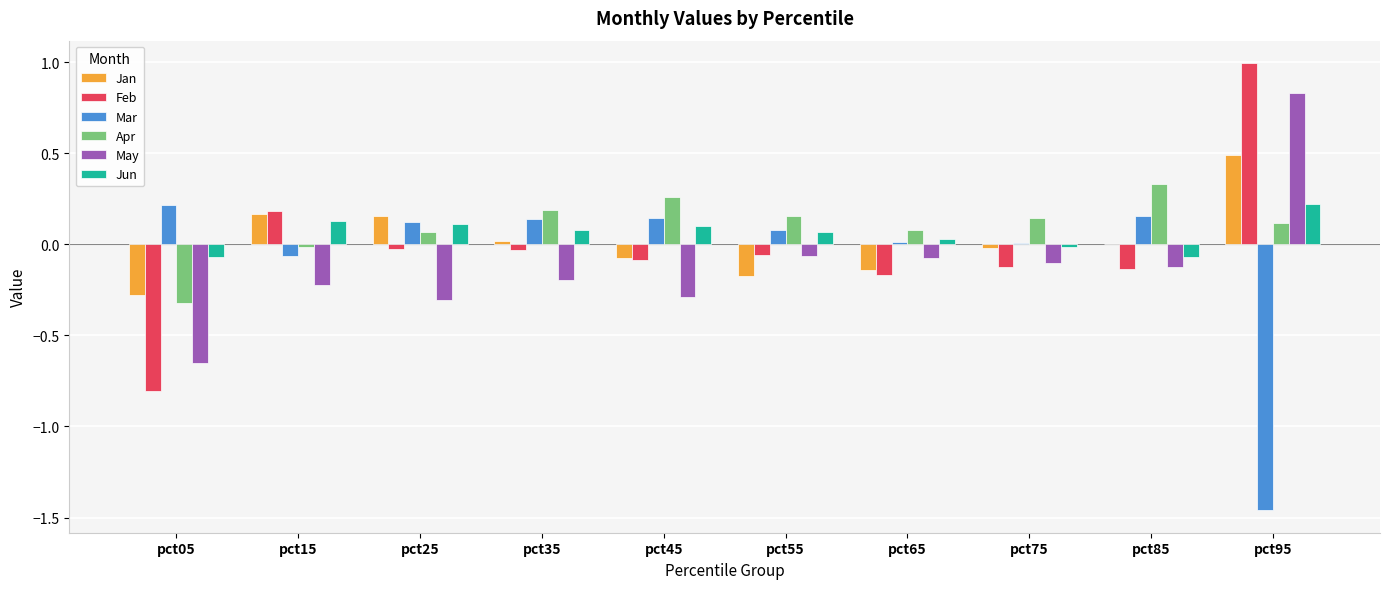

At which category is the sum across all series the highest?

pct95